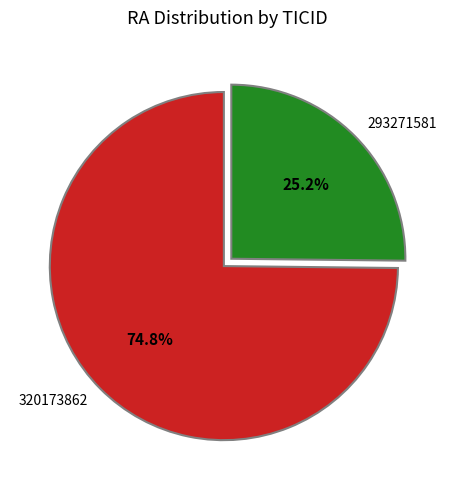

Combined, do 320173862 and 293271581 account for over 50%?

Yes